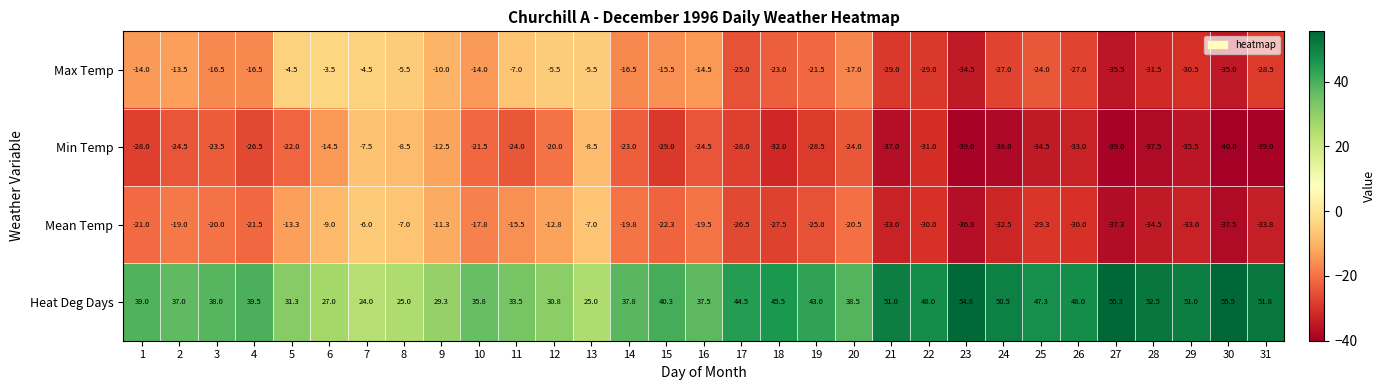

Read the Max Temp value at 6.

-3.5